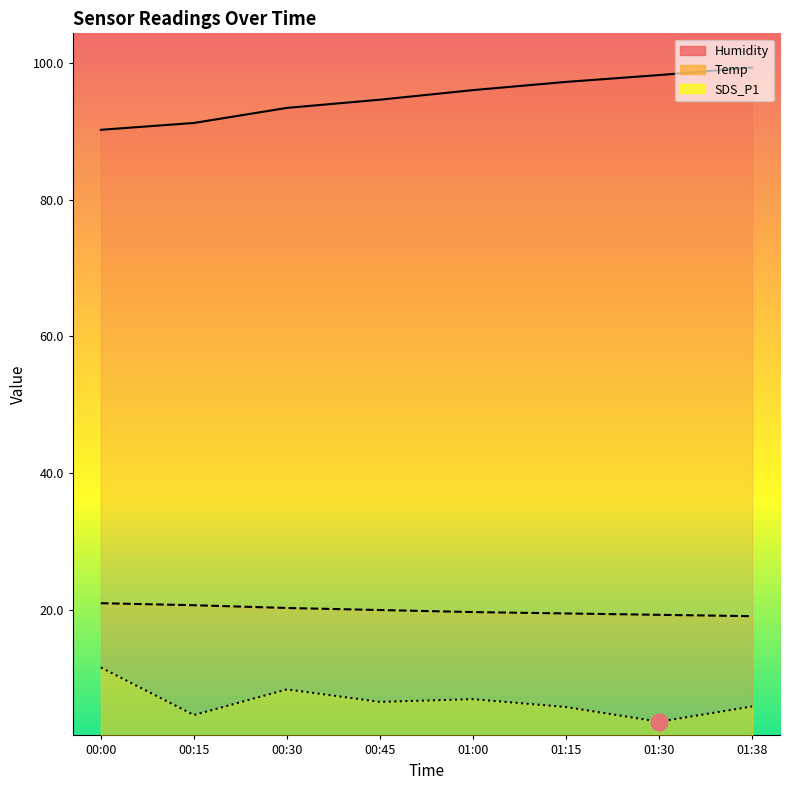

Reading left to right, what are all the values shown in this chart?

Temp: 00:00=21.0	00:15=20.7	00:30=20.3	00:45=20.0	01:00=19.7	01:15=19.5	01:30=19.3	01:38=19.1
Humidity: 00:00=90.2	00:15=91.2	00:30=93.4	00:45=94.6	01:00=96.0	01:15=97.2	01:30=98.2	01:38=99.3
SDS_P1: 00:00=11.6	00:15=4.7	00:30=8.4	00:45=6.6	01:00=7.0	01:15=5.8	01:30=3.7	01:38=5.9